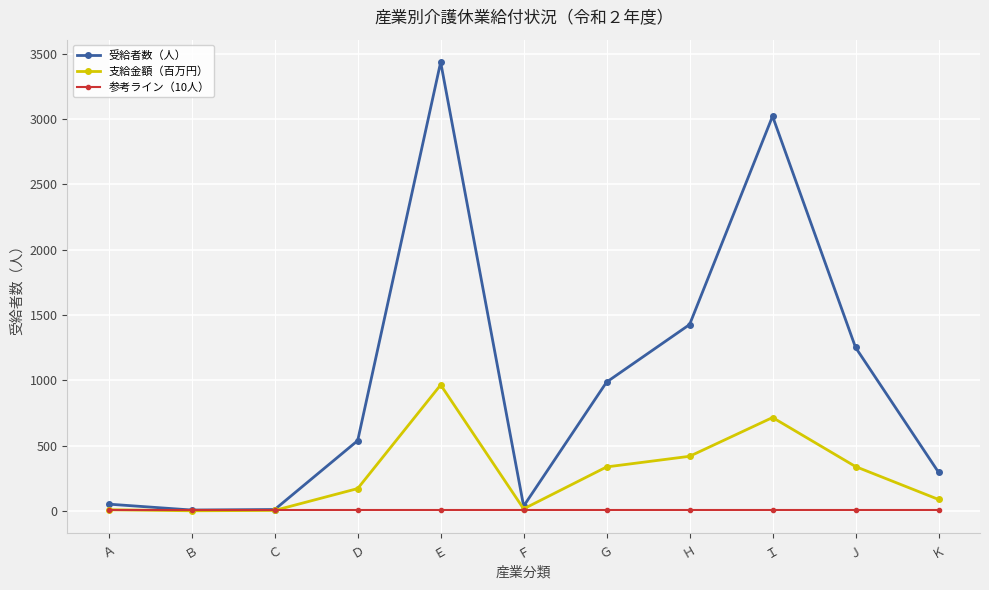

Which series has the widest spread of values?

受給者数（人）